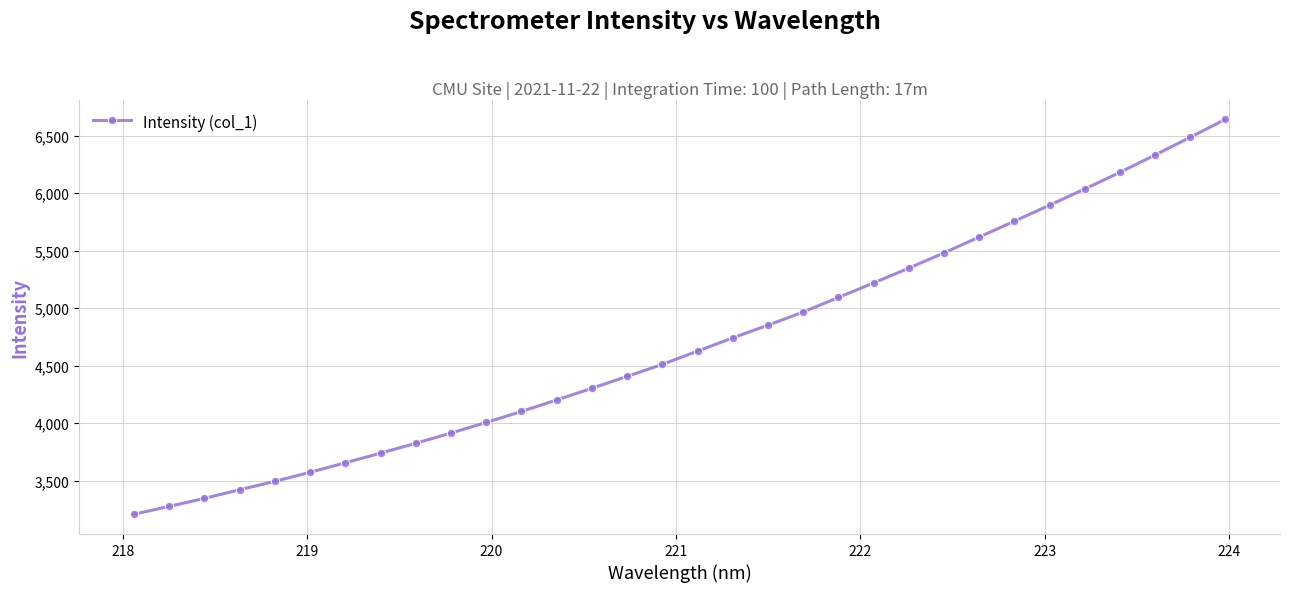

What is the value of the 14th point from the left?

4303.9